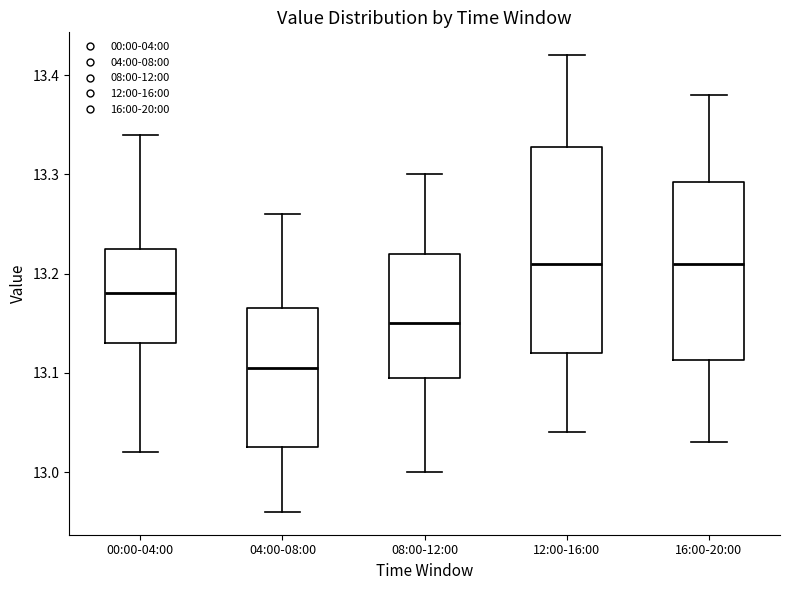

Where does the upper whisker of the box for 00:00-04:00 end on the y-axis? The values are not printed on the chart, so give them approximately, as read against the axis.

13.34